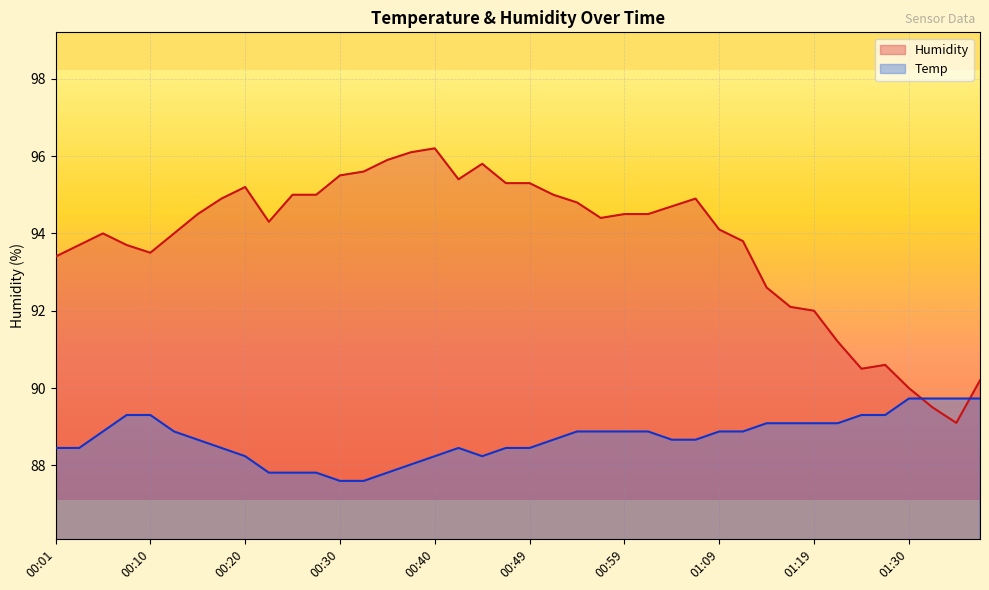

At 00:10, list the series in order from largest to smallest.

Humidity, Temp